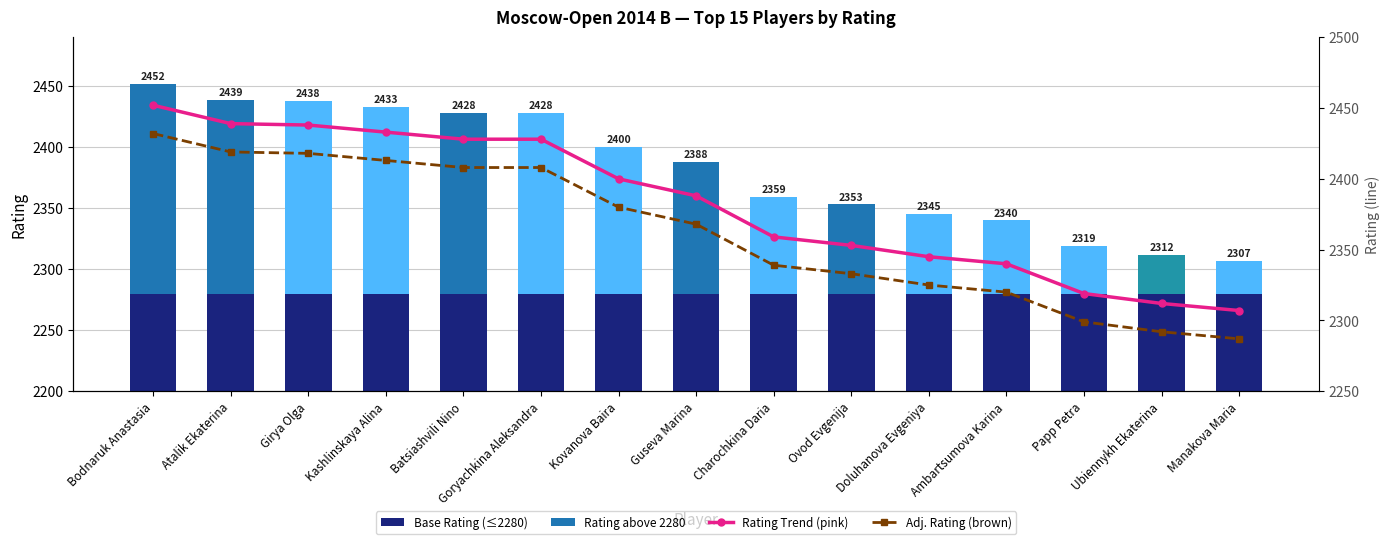

How many data points in Rating Trend (pink) are less than 2388?

7